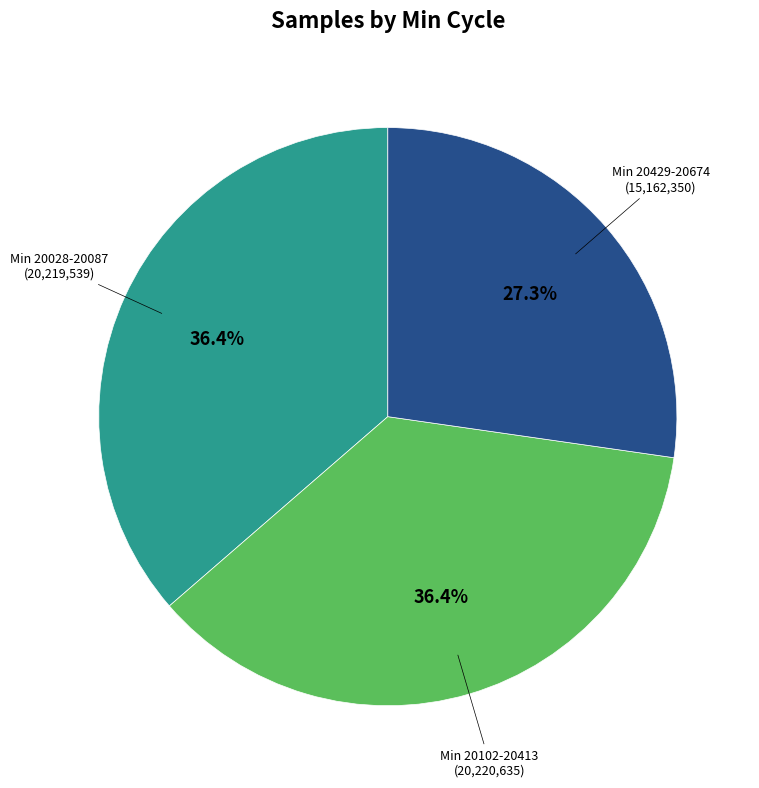

Is there any slice that represents more than half of the pie?

No